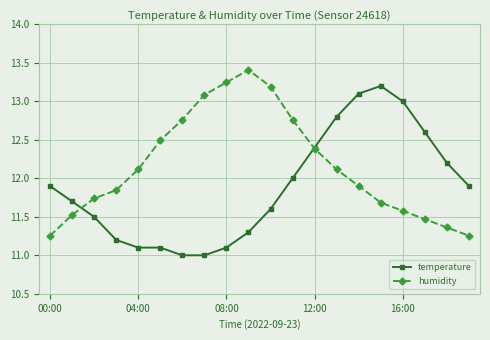

Which series has the largest total across all categories?

humidity